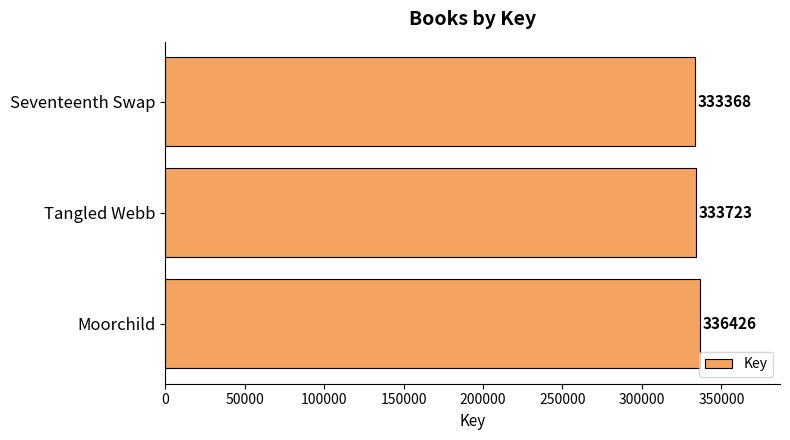

What is the sum of all values?

1003517